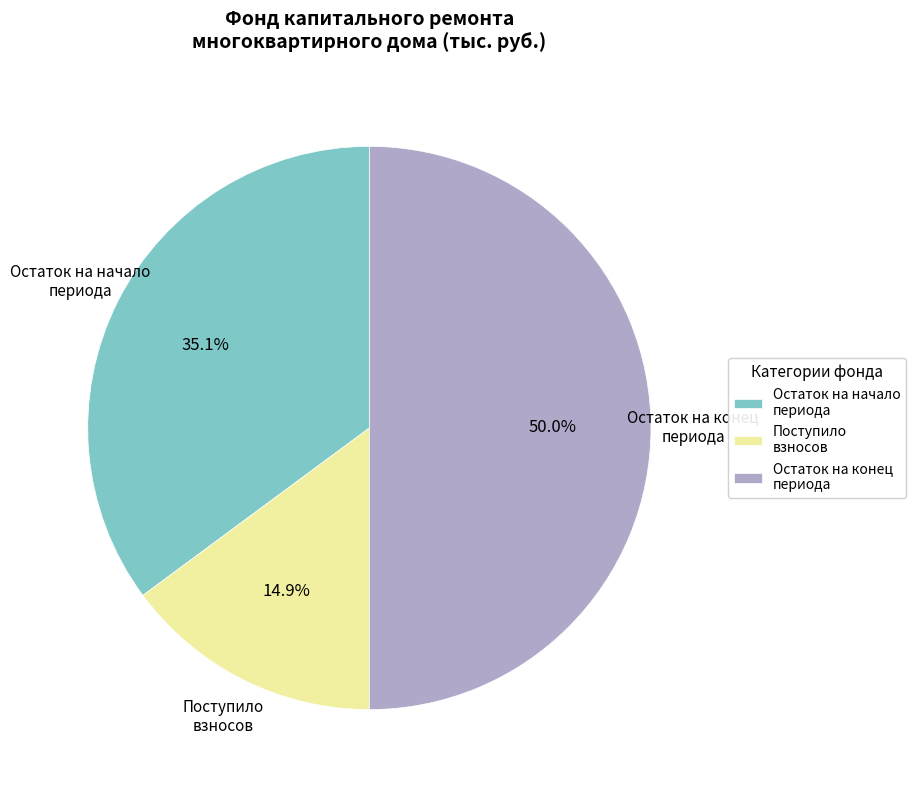

Rank the categories by value from lowest to highest.

Поступило взносов, Остаток на начало периода, Остаток на конец периода